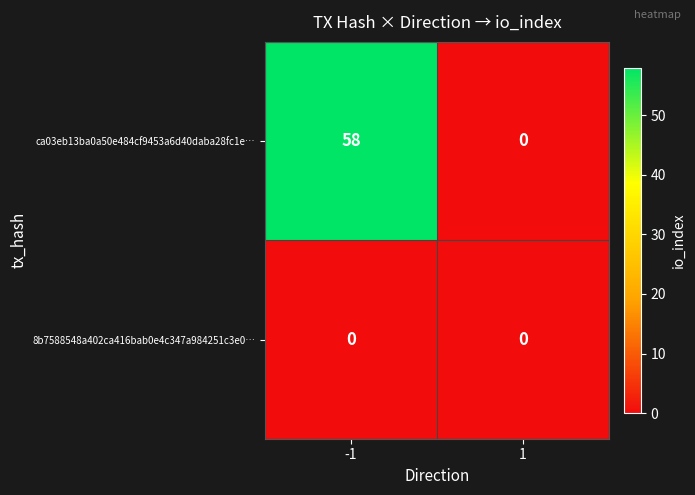

Reading left to right, what are all the values shown in this chart?

ca03eb13ba0a50e484cf9453a6d40daba28fc1e…: 58	0
8b7588548a402ca416bab0e4c347a984251c3e0…: 0	0